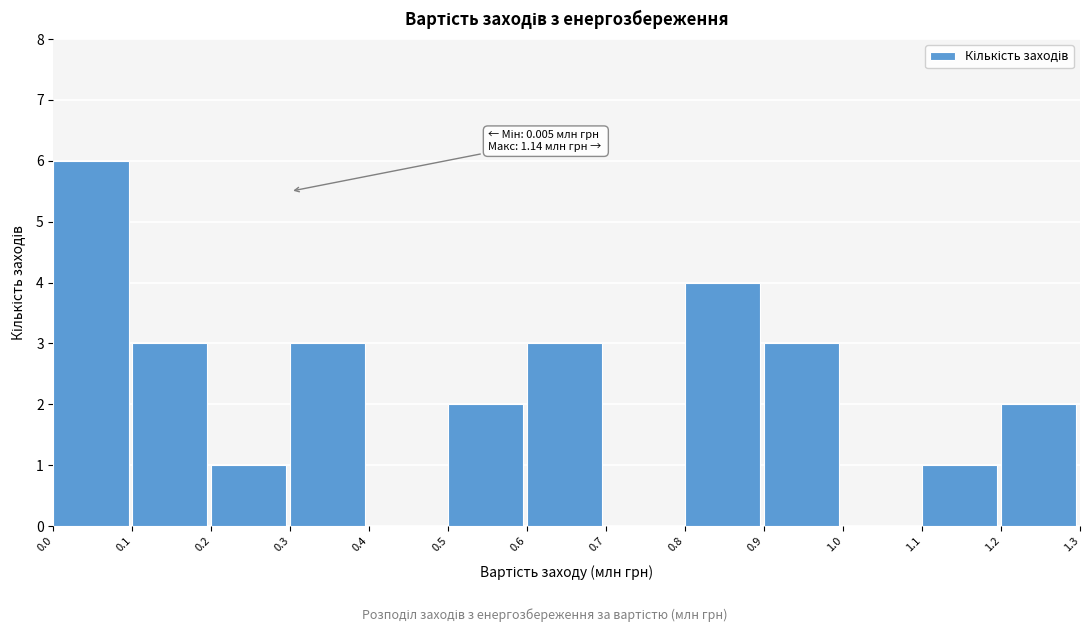

Over which range of the x-axis is the bar tallest?

0.0 to 0.1